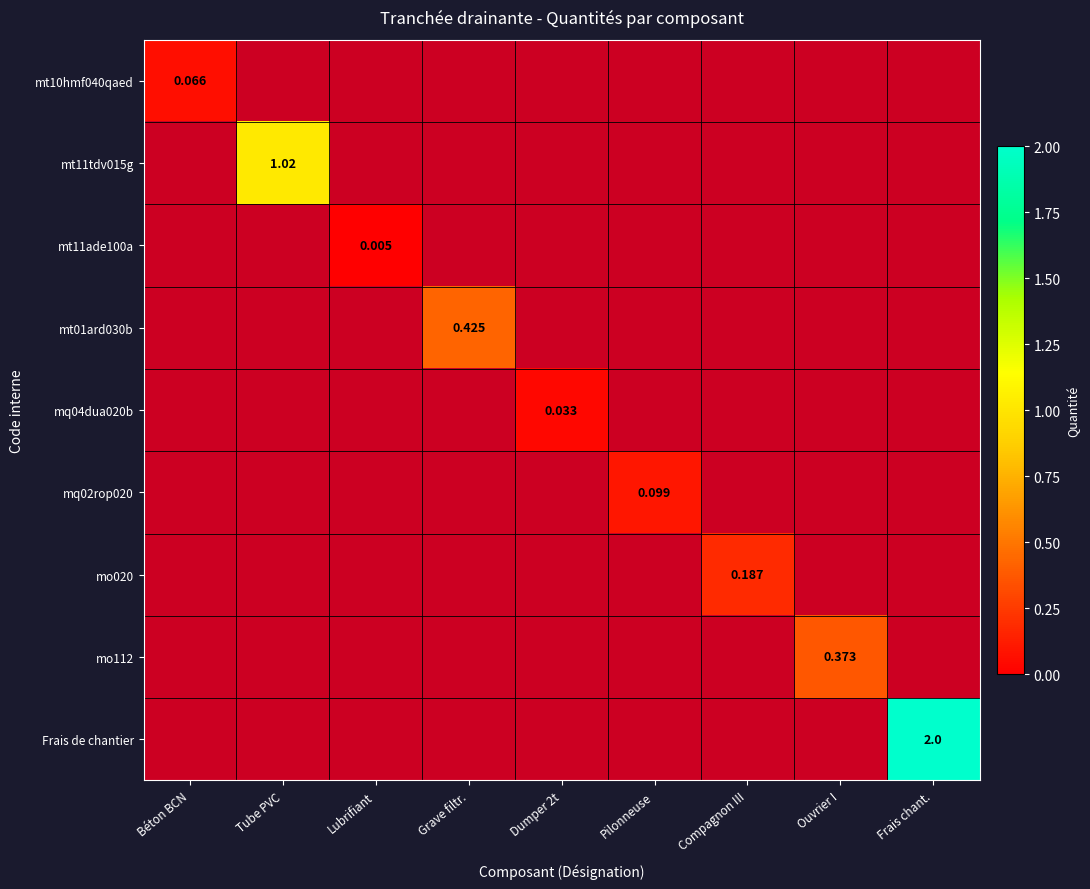

What is the difference between the maximum and minimum values in the mt10hmf040qaed series?

0.1